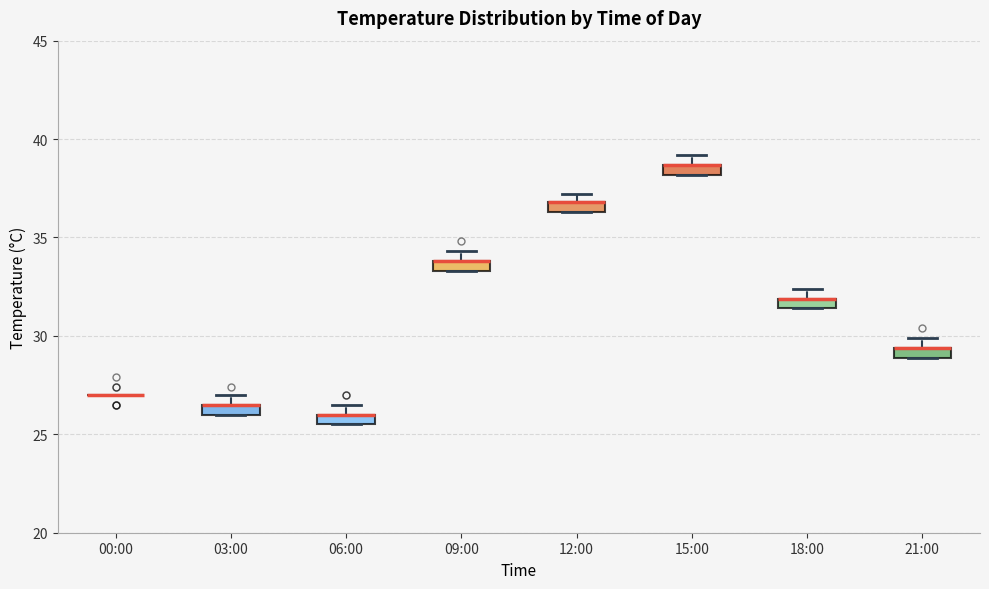

Where is the upper edge of the box for 09:00 on the y-axis? The values are not printed on the chart, so give them approximately, as read against the axis.

34.0